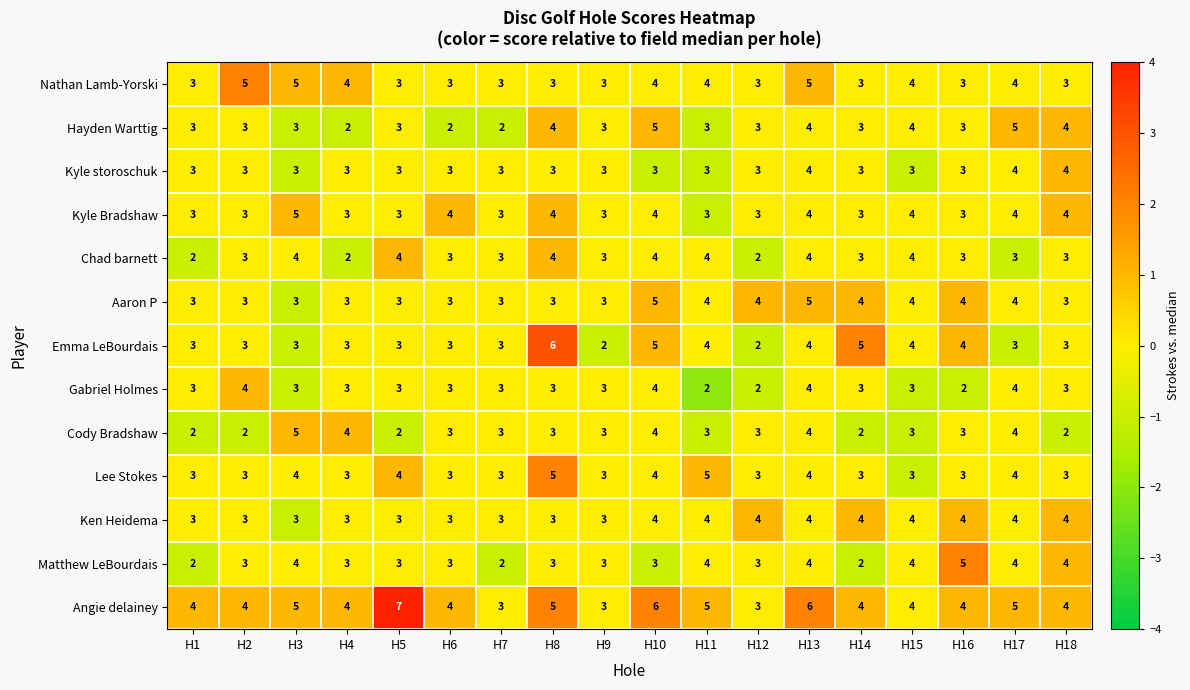

At which category is the sum across all series the highest?

H13